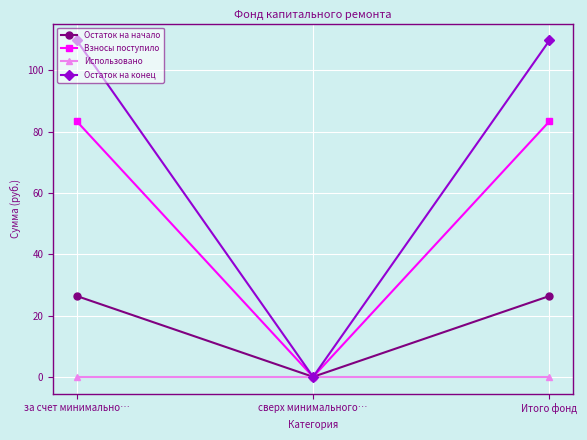

Reading right to left, extract all data points from this chart.

Остаток на начало: Итого фонд=26.4	сверх минимального…=0.0	за счет минимально…=26.4
Взносы поступило: Итого фонд=83.4	сверх минимального…=0.0	за счет минимально…=83.4
Использовано: Итого фонд=0.0	сверх минимального…=0.0	за счет минимально…=0.0
Остаток на конец: Итого фонд=109.8	сверх минимального…=0.0	за счет минимально…=109.8